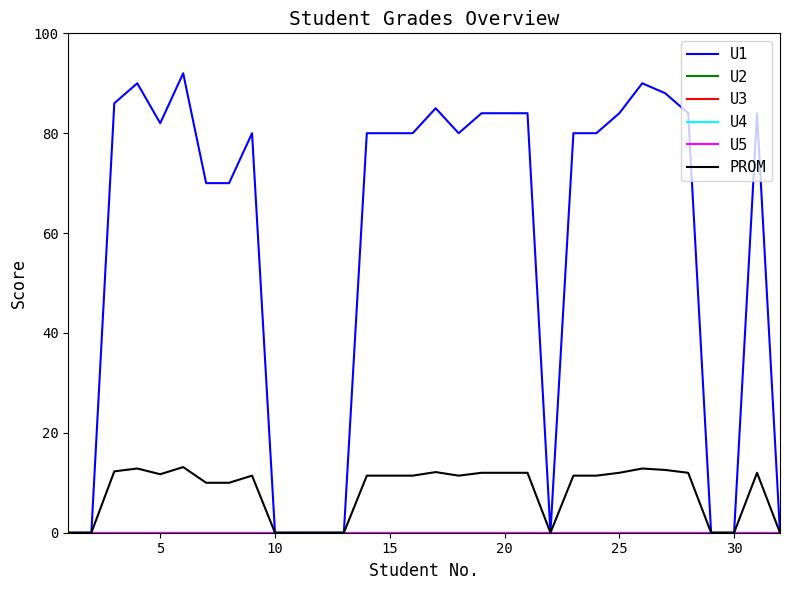

Reading right to left, extract all data points from this chart.

U1: 0.0	84.0	0.0	0.0	84.0	88.0	90.0	84.0	80.0	80.0	0.0	84.0	84.0	84.0	80.0	85.0	80.0	80.0	80.0	0.0	0.0	0.0	0.0	80.0	70.0	70.0	92.0	82.0	90.0	86.0	0.0	0.0
U2: 0.0	0.0	0.0	0.0	0.0	0.0	0.0	0.0	0.0	0.0	0.0	0.0	0.0	0.0	0.0	0.0	0.0	0.0	0.0	0.0	0.0	0.0	0.0	0.0	0.0	0.0	0.0	0.0	0.0	0.0	0.0	0.0
U3: 0.0	0.0	0.0	0.0	0.0	0.0	0.0	0.0	0.0	0.0	0.0	0.0	0.0	0.0	0.0	0.0	0.0	0.0	0.0	0.0	0.0	0.0	0.0	0.0	0.0	0.0	0.0	0.0	0.0	0.0	0.0	0.0
U4: 0.0	0.0	0.0	0.0	0.0	0.0	0.0	0.0	0.0	0.0	0.0	0.0	0.0	0.0	0.0	0.0	0.0	0.0	0.0	0.0	0.0	0.0	0.0	0.0	0.0	0.0	0.0	0.0	0.0	0.0	0.0	0.0
U5: 0.0	0.0	0.0	0.0	0.0	0.0	0.0	0.0	0.0	0.0	0.0	0.0	0.0	0.0	0.0	0.0	0.0	0.0	0.0	0.0	0.0	0.0	0.0	0.0	0.0	0.0	0.0	0.0	0.0	0.0	0.0	0.0
PROM: 0.0	12.0	0.0	0.0	12.0	12.6	12.9	12.0	11.4	11.4	0.0	12.0	12.0	12.0	11.4	12.1	11.4	11.4	11.4	0.0	0.0	0.0	0.0	11.4	10.0	10.0	13.1	11.7	12.9	12.3	0.0	0.0